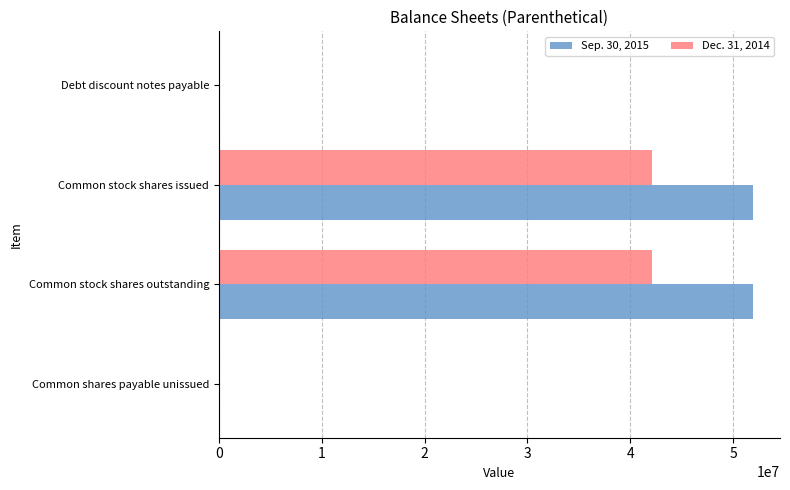

What is the greatest value displayed?

51965116